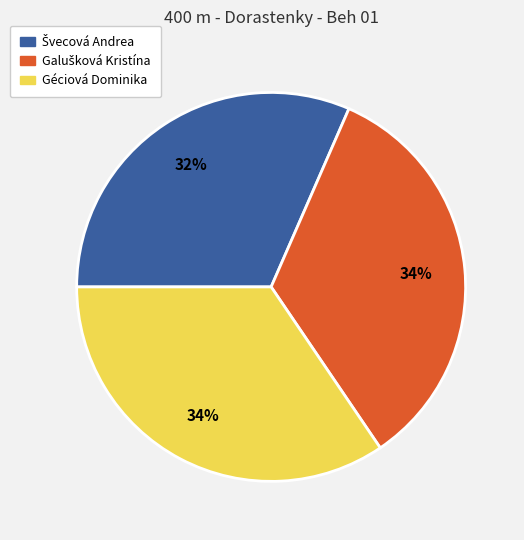

True or false: Géciová Dominika accounts for 34% of the total.

True